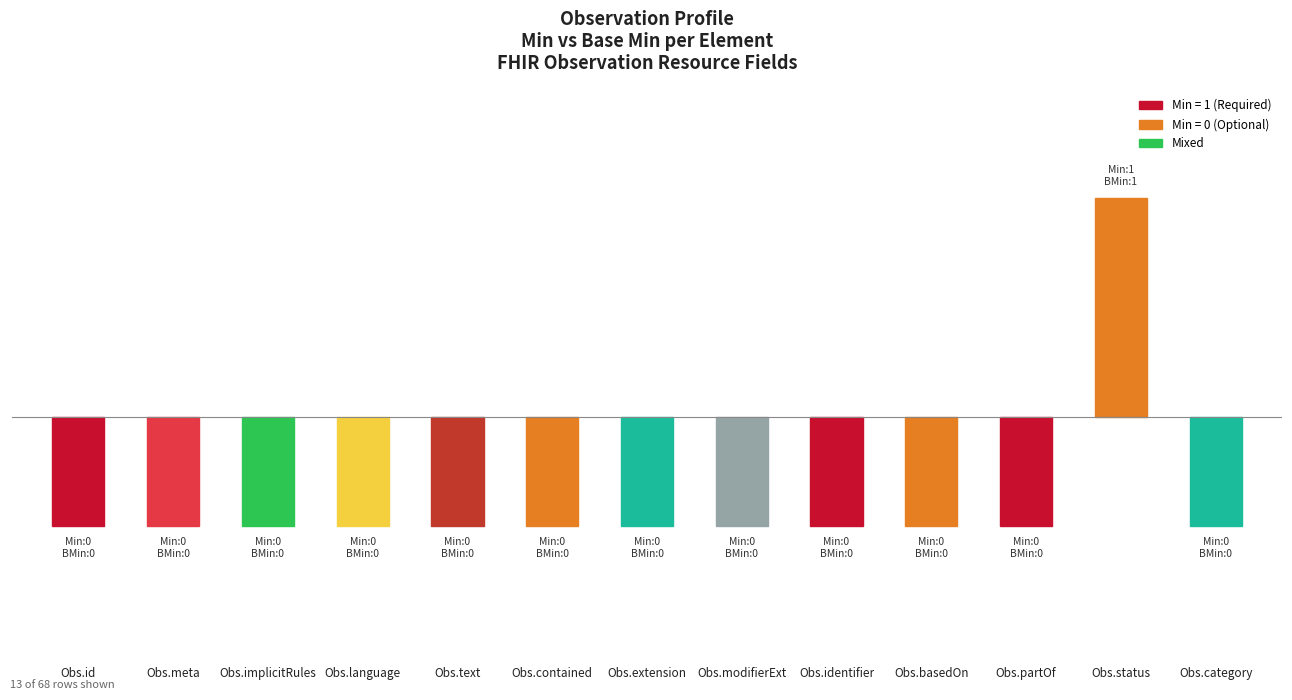

Reading left to right, list all the values displayed in this chart.

-0.5	-0.5	-0.5	-0.5	-0.5	-0.5	-0.5	-0.5	-0.5	-0.5	-0.5	1.0	-0.5